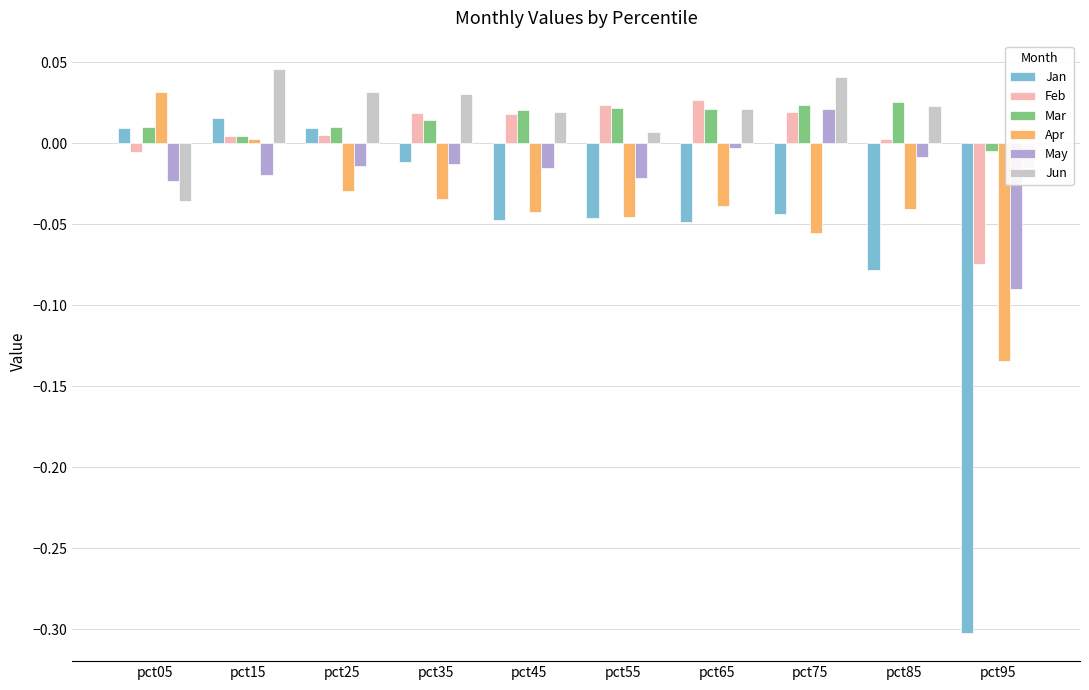

True or false: Jan has a value of -0.0 at pct35.

True